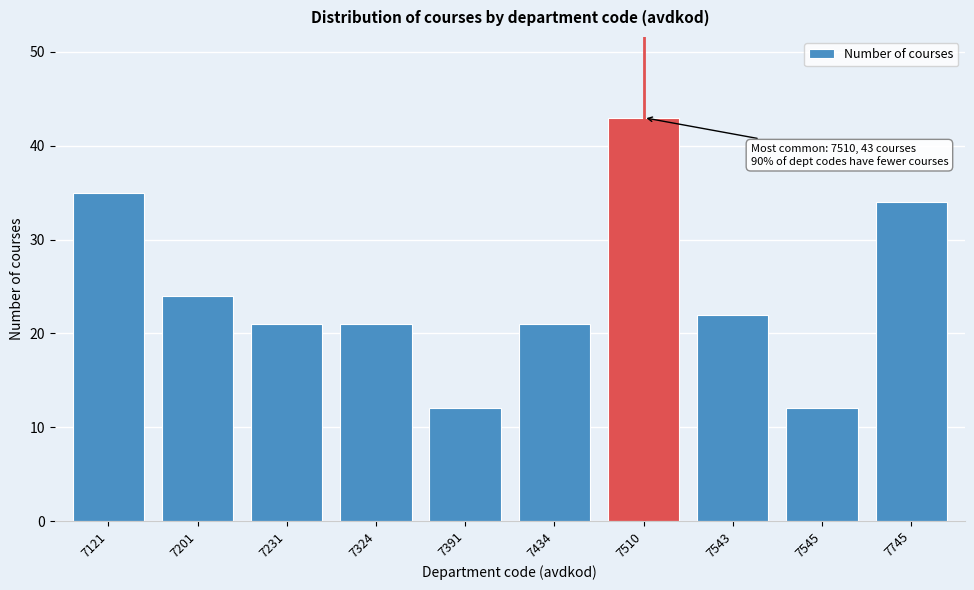

Reading left to right, transcribe all the data shown in this chart.

7121=35	7201=24	7231=21	7324=21	7391=12	7434=21	7510=43	7543=22	7545=12	7745=34